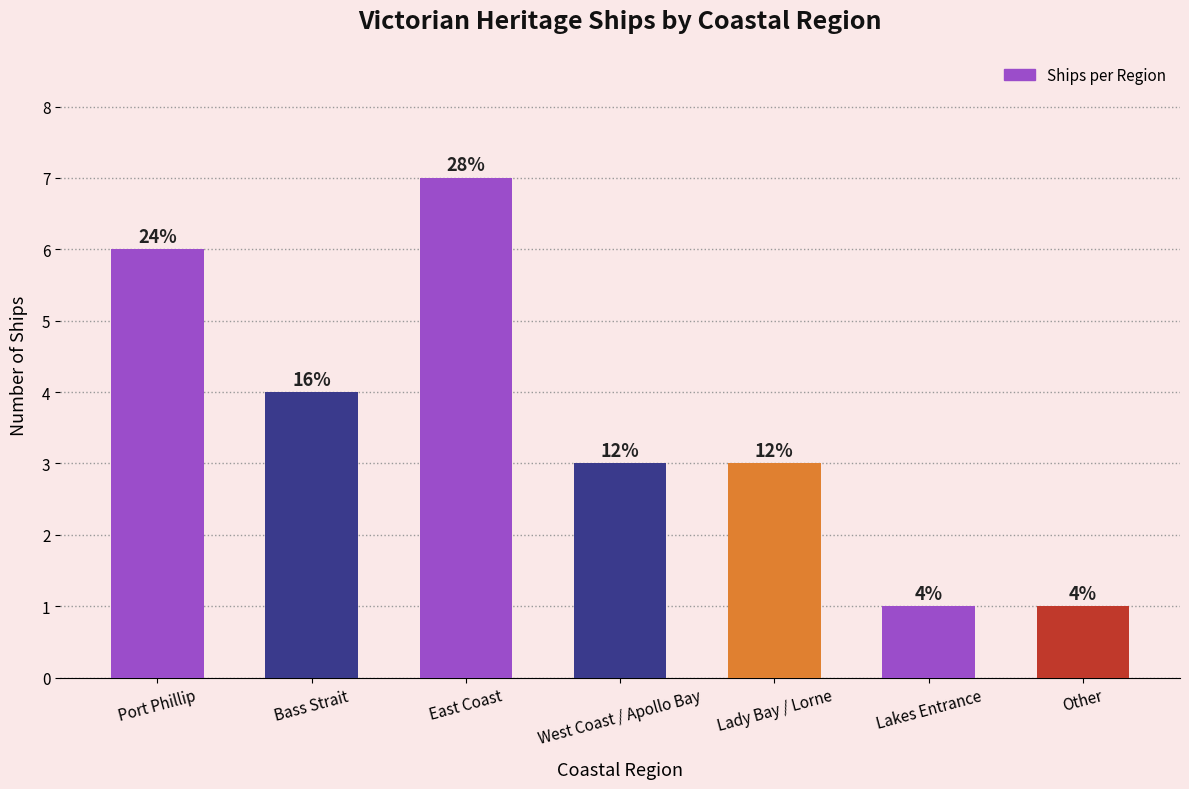

What is the label of the 7th bar from the left?

Other